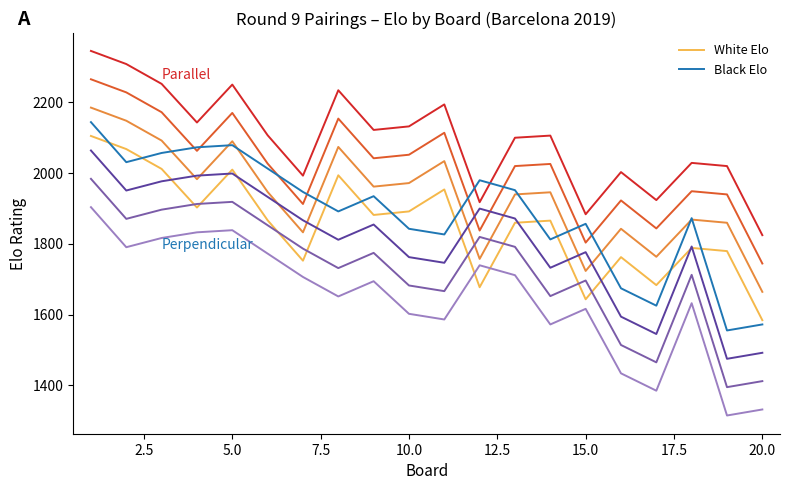

What is the highest value of the White Elo series?

2104